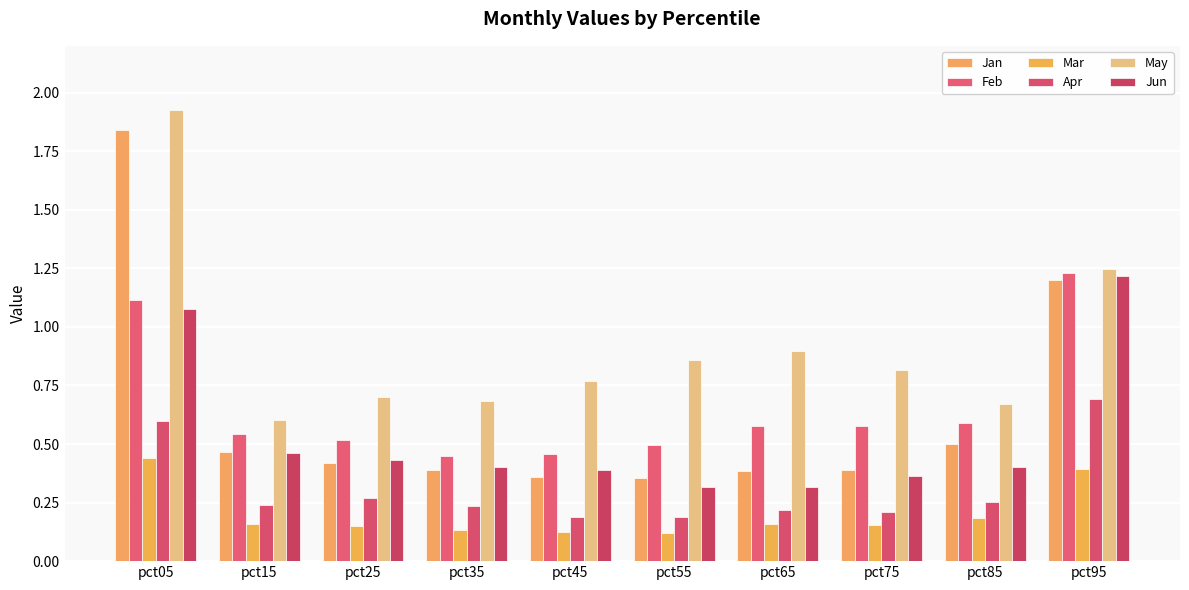

Where is Jan nearest to the value 1?

pct95